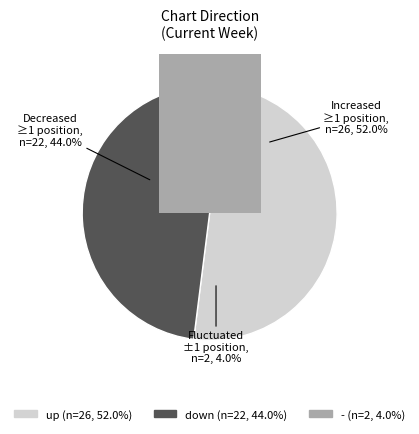

Combined, what portion of the pie is down and up?

96.0%